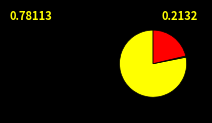

How many segments does this pie chart have?

3